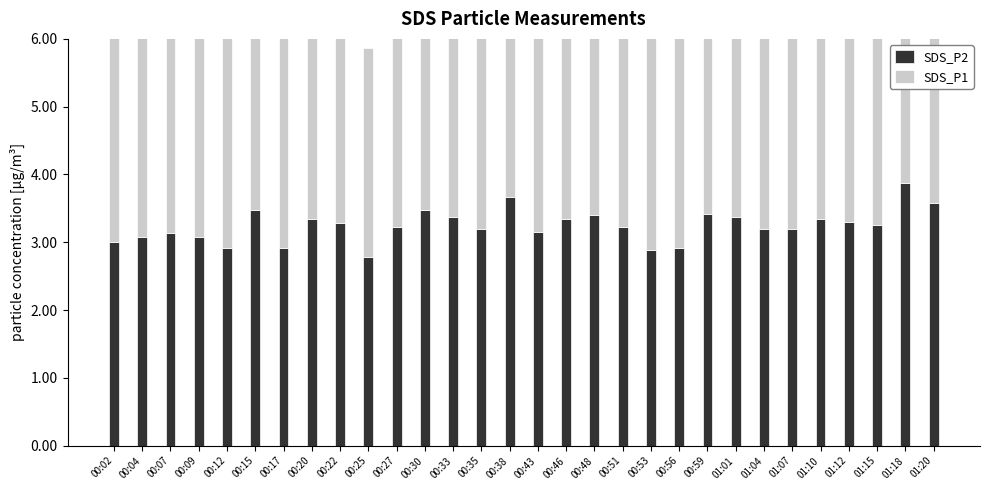

How many values in the SDS_P2 series are below 3?

5